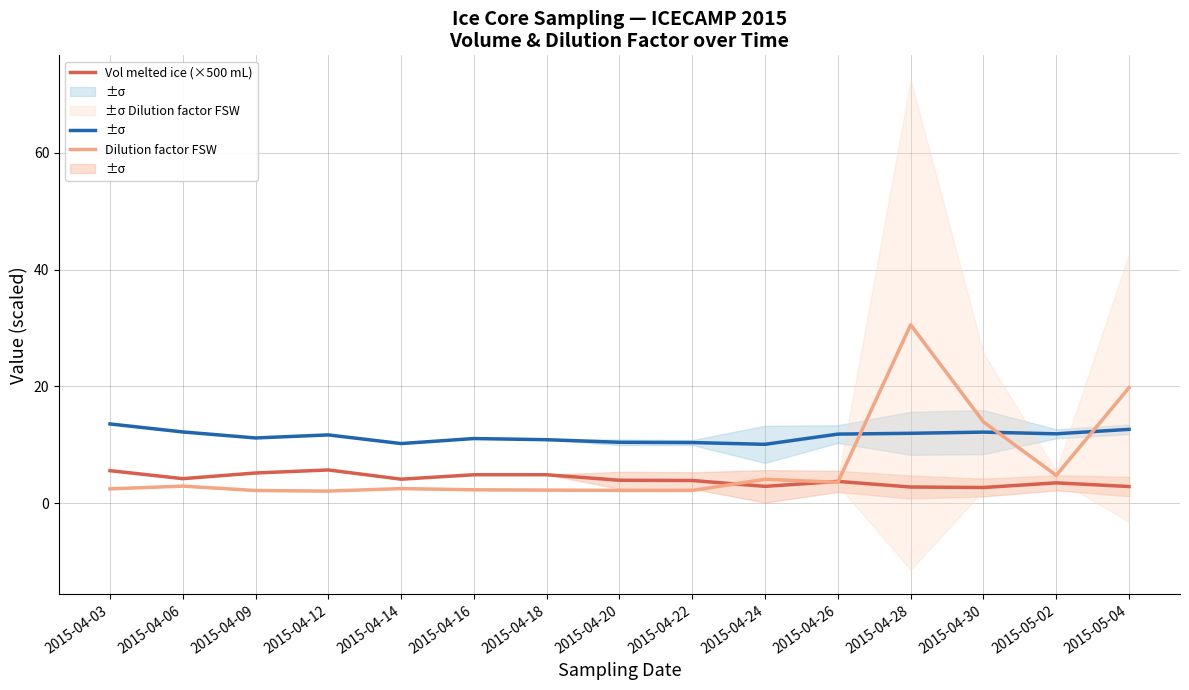

What is the difference between the maximum and minimum values in the Dilution factor FSW series?

28.5